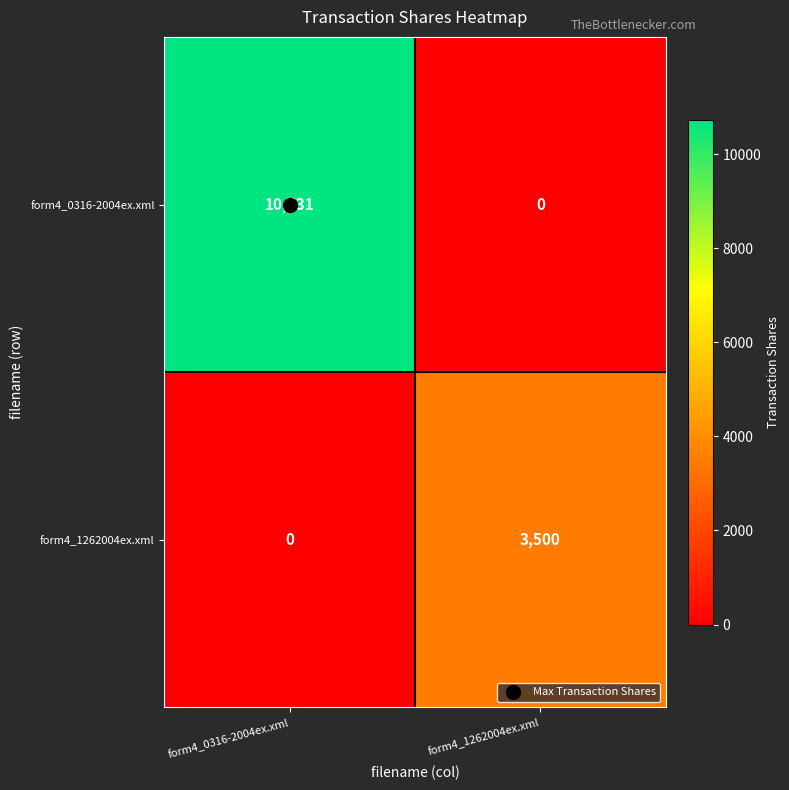

List the series in order of their peak value, lowest first.

form4_1262004ex.xml, form4_0316-2004ex.xml